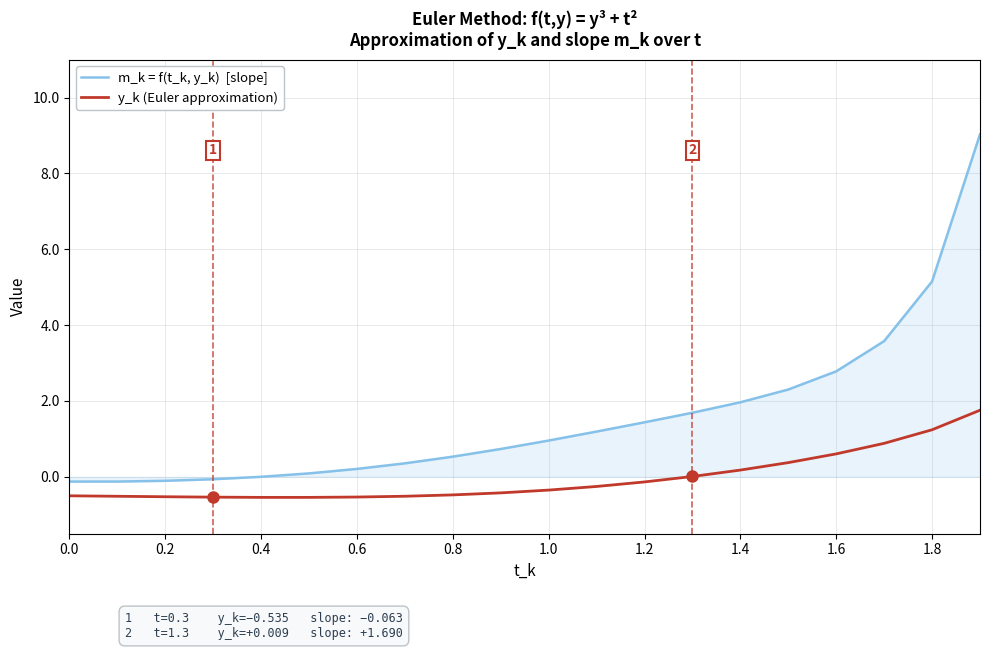

What is the maximum value shown in the chart?

9.0